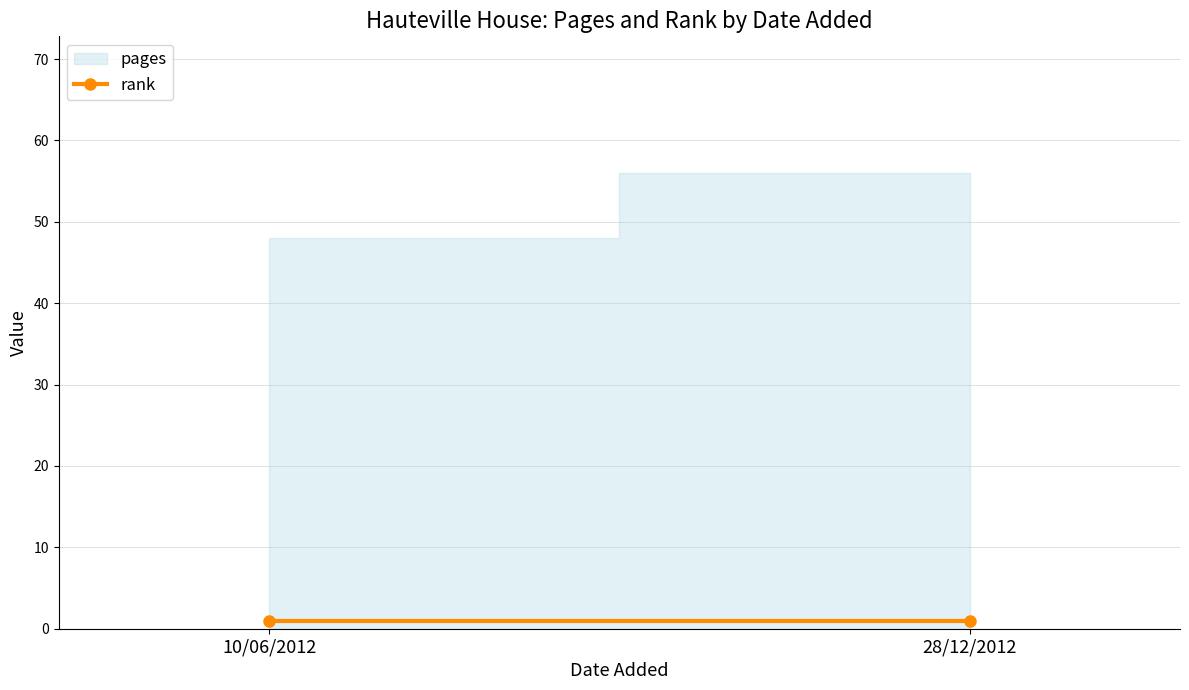

What is the approximate value of pages at 28/12/2012?

56